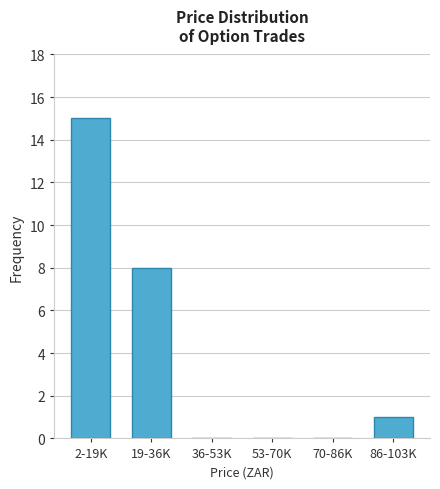

Reading left to right, extract all data points from this chart.

2-19K=15	19-36K=8	36-53K=0	53-70K=0	70-86K=0	86-103K=1